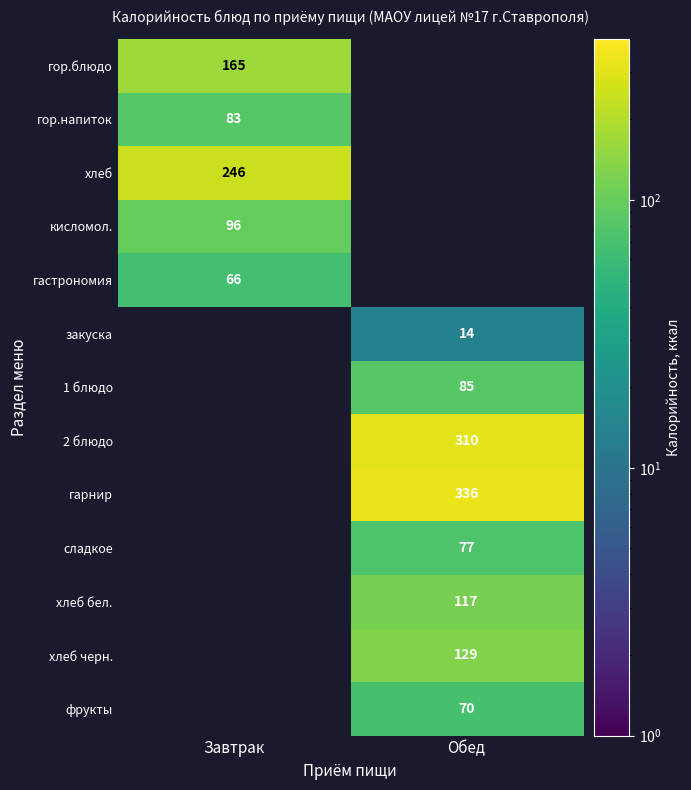

Is the value of гарнир at Обед greater than the value of хлеб бел. at Обед?

Yes